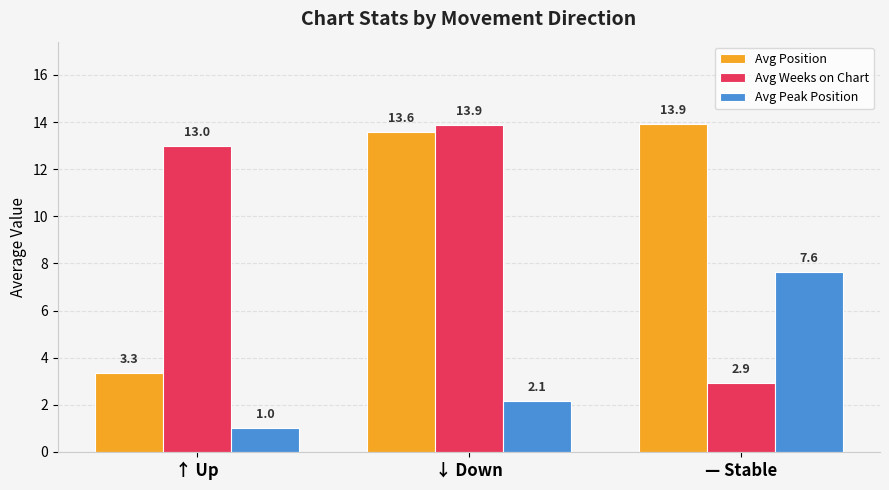

What is the label of the 2nd bar from the right?

↓ Down